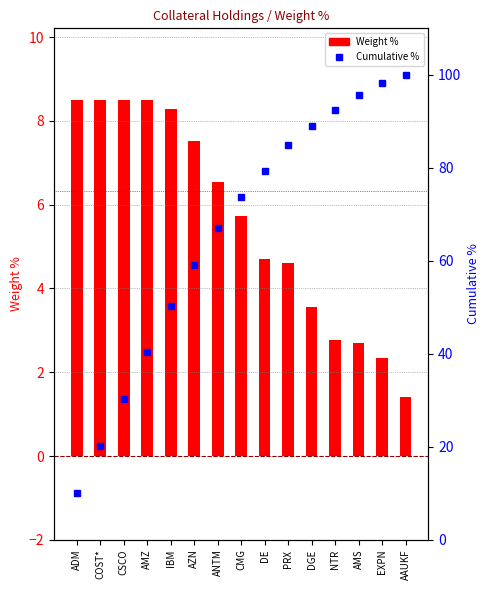

Are the bars horizontal?

No